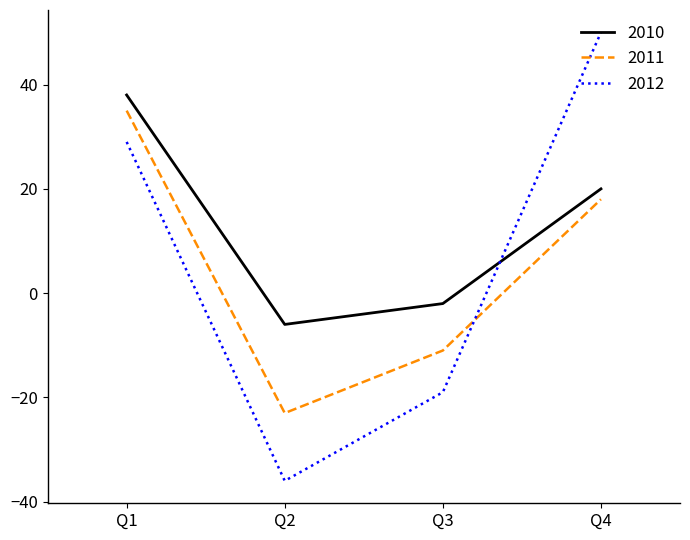

At which category does 2010 reach its first local valley?

Q2